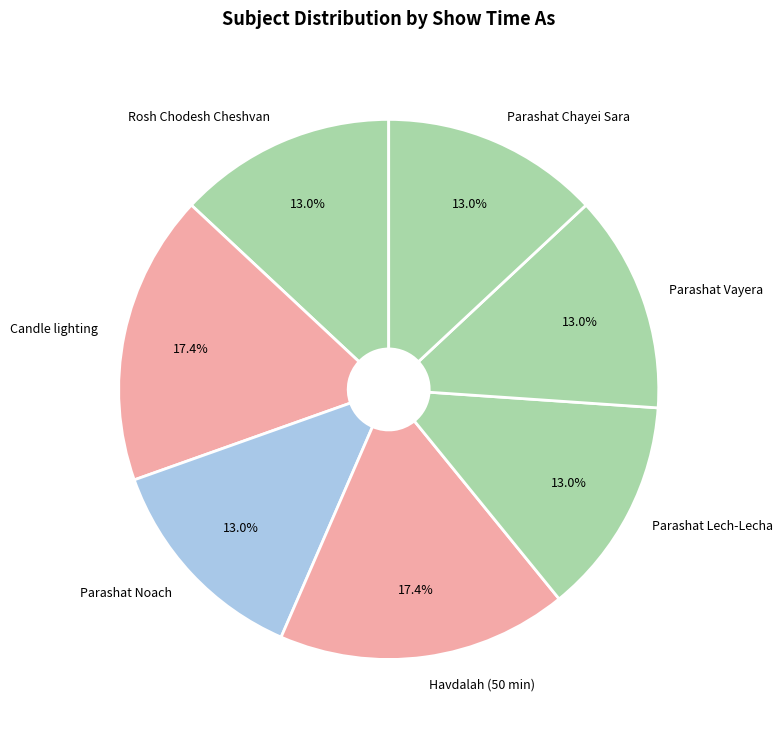

How many slices are in this pie chart?

7